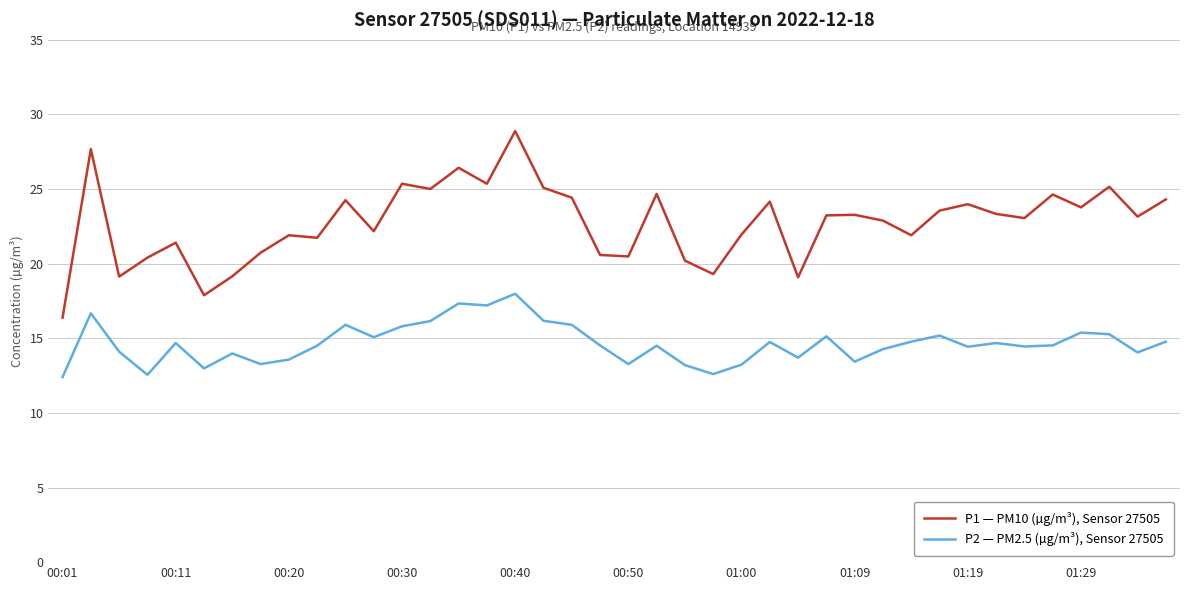

What is the minimum value shown in the chart?

12.4